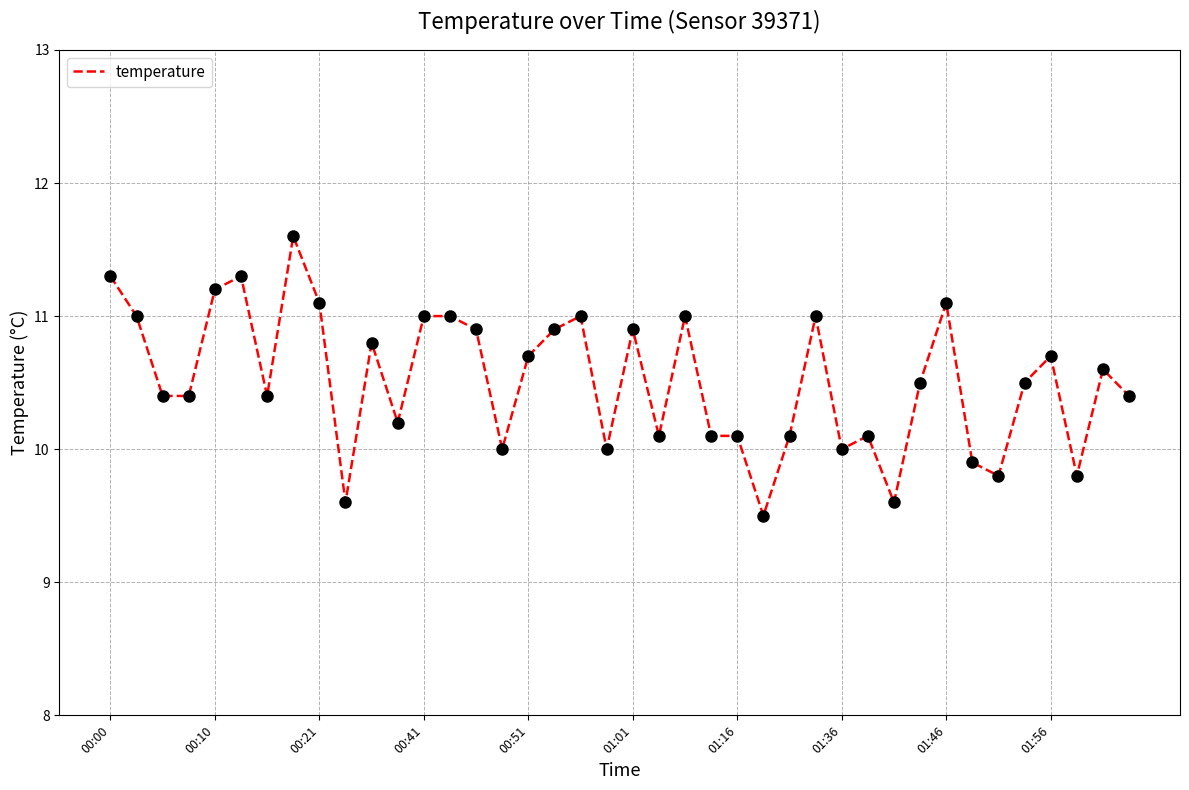

What is the maximum value shown in the chart?

11.6